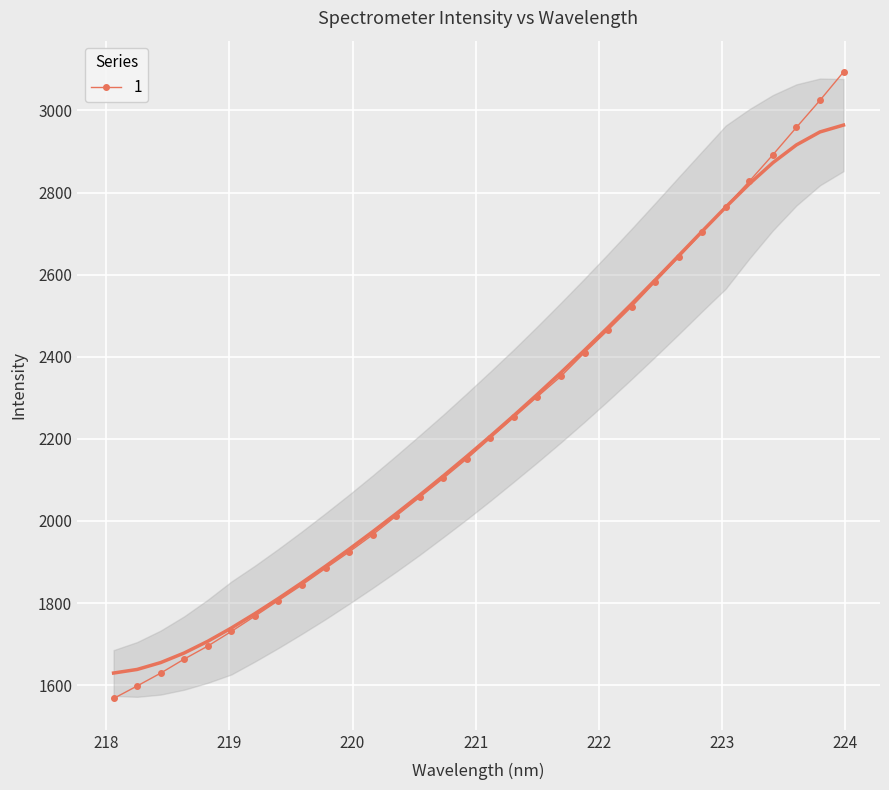

How many data points are less than 2201?

16